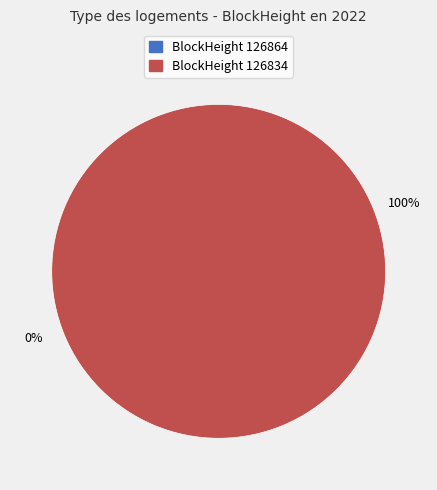

To the nearest percent, what is the average slice percentage?

50%